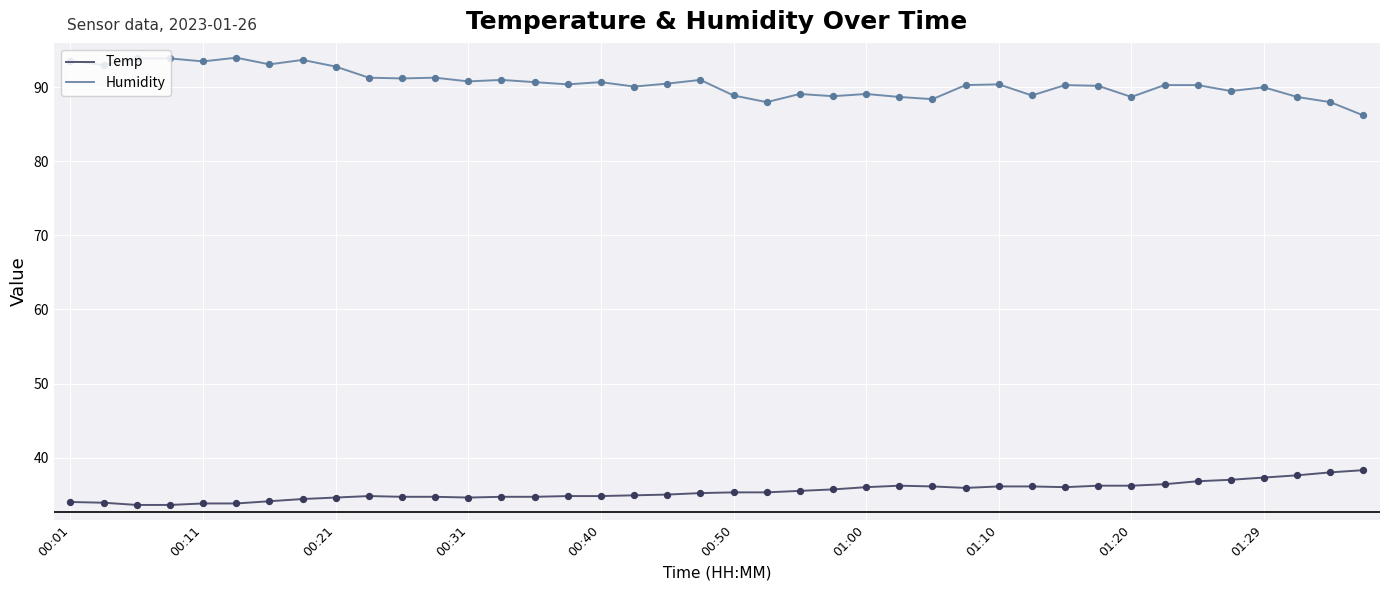

At how many categories does at least one series exceed 77?

40